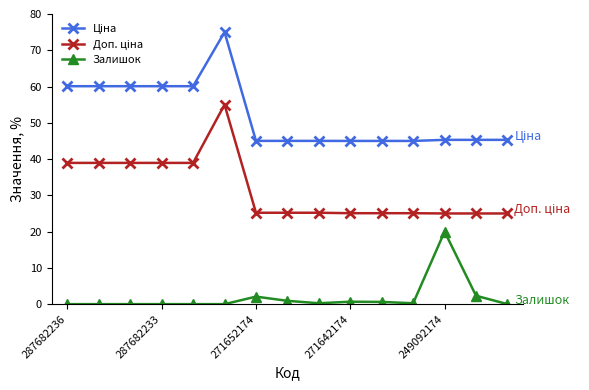

At how many categories does at least one series exceed 63?

1